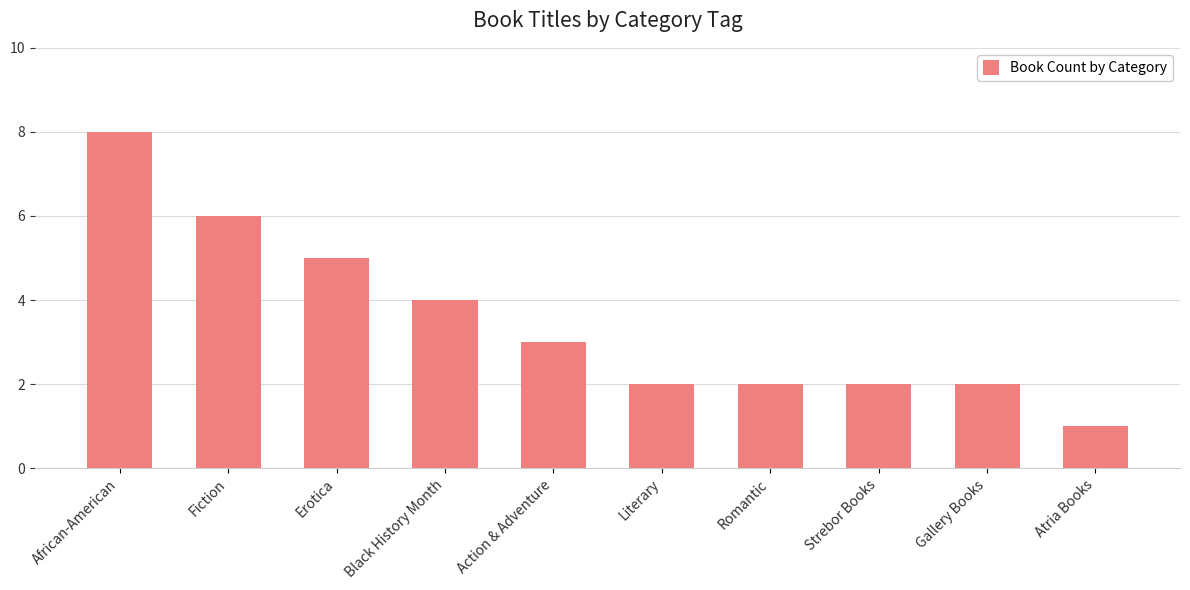

The chart shows a value of 1 at Atria Books. True or false?

True